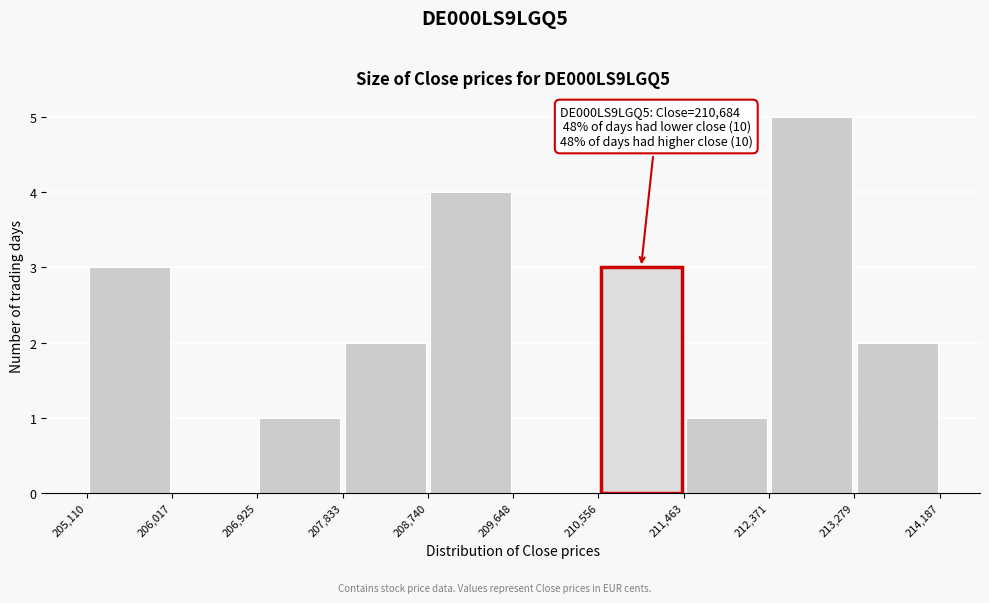

Which range on the x-axis has the tallest bar?

212,371 to 213,279